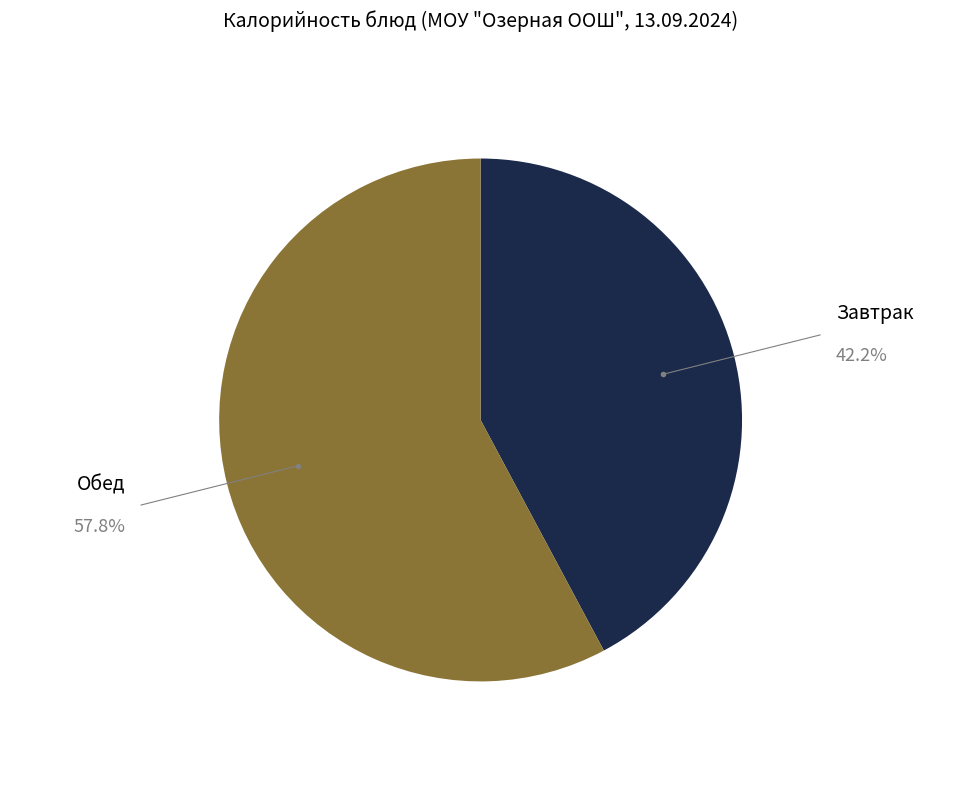

What is the largest slice in the pie chart?

Обед